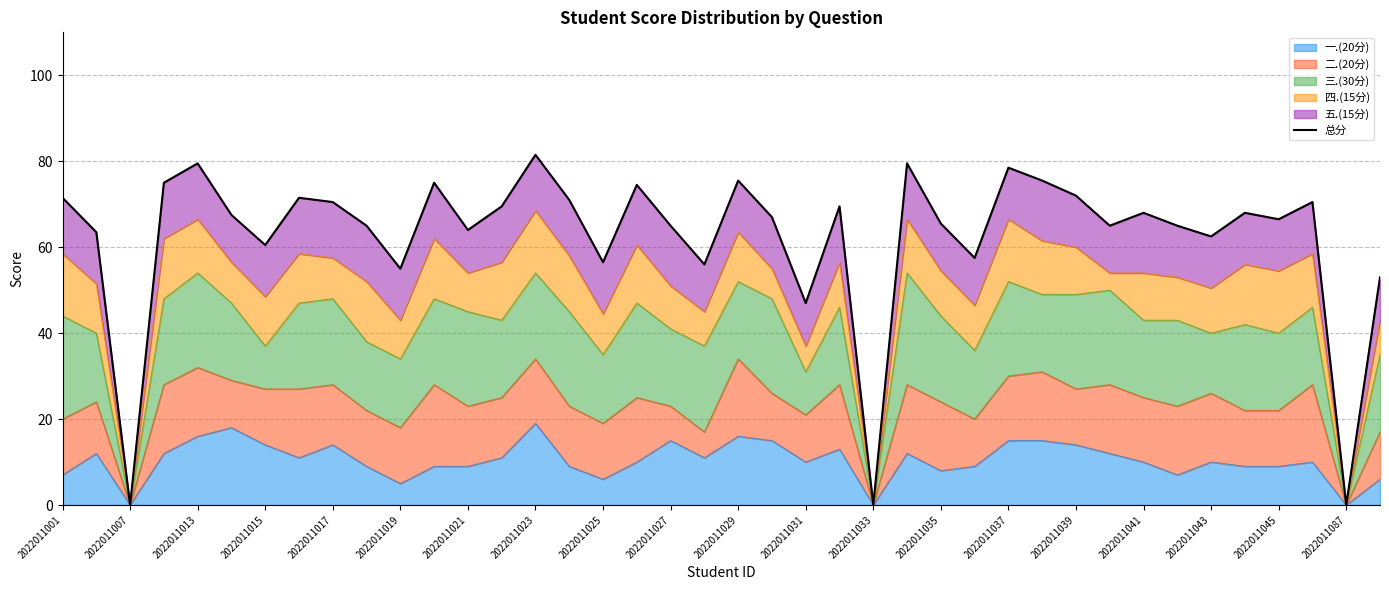

Is it true that 一.(20分) equals 16 at 2022011029?

True